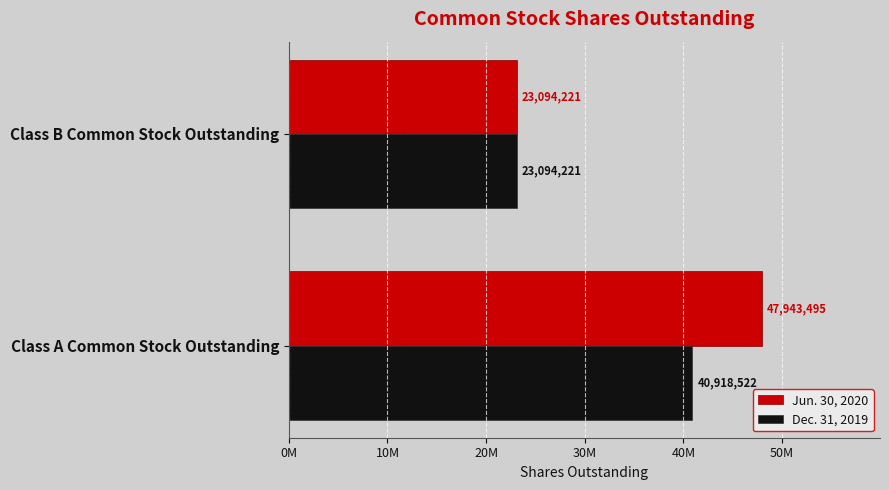

What are all the series names shown in the legend?

Jun. 30, 2020, Dec. 31, 2019